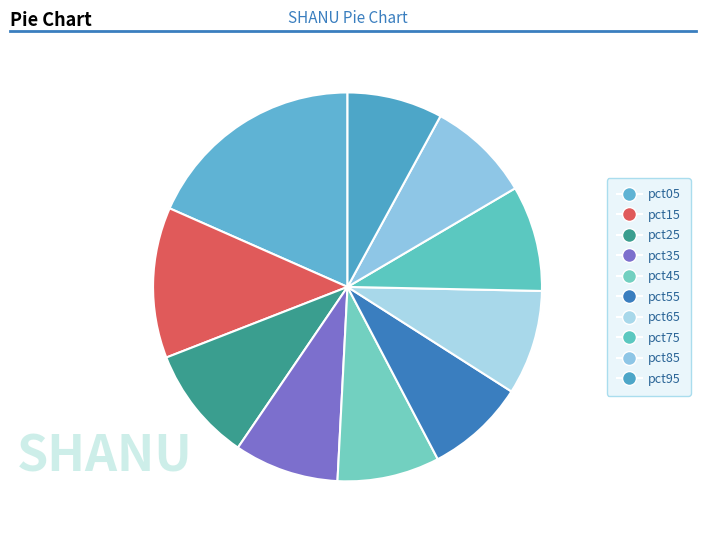

Does any single category account for the majority?

No